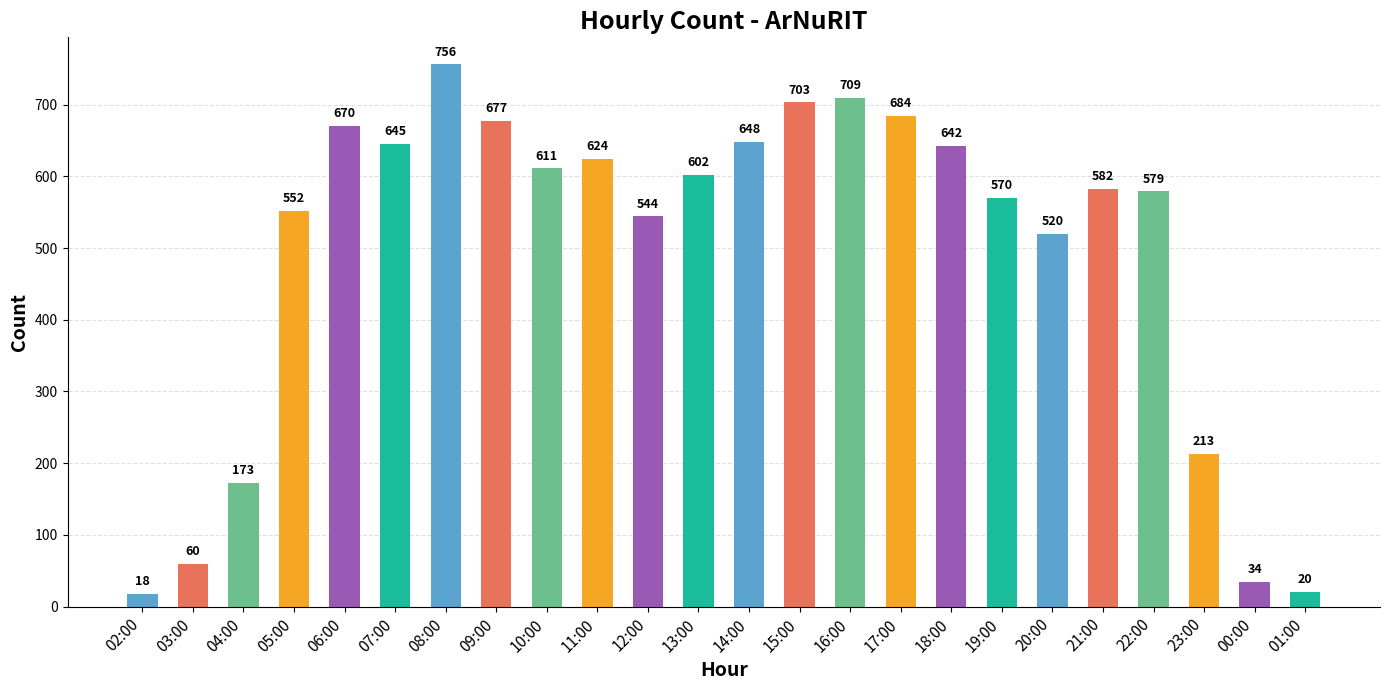

What is the maximum value shown in the chart?

756